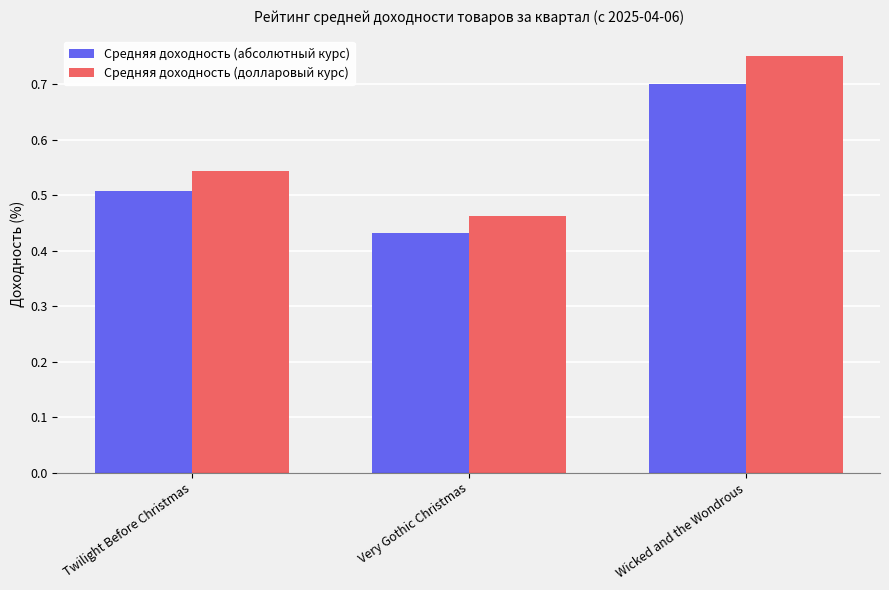

What are all the series names shown in the legend?

Средняя доходность (абсолютный курс), Средняя доходность (долларовый курс)